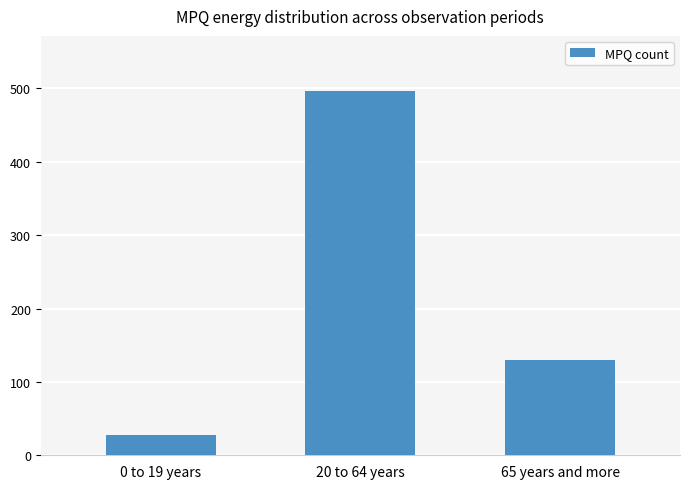

Approximately how many times larger is the value at 65 years and more compared to 0 to 19 years?

4.6